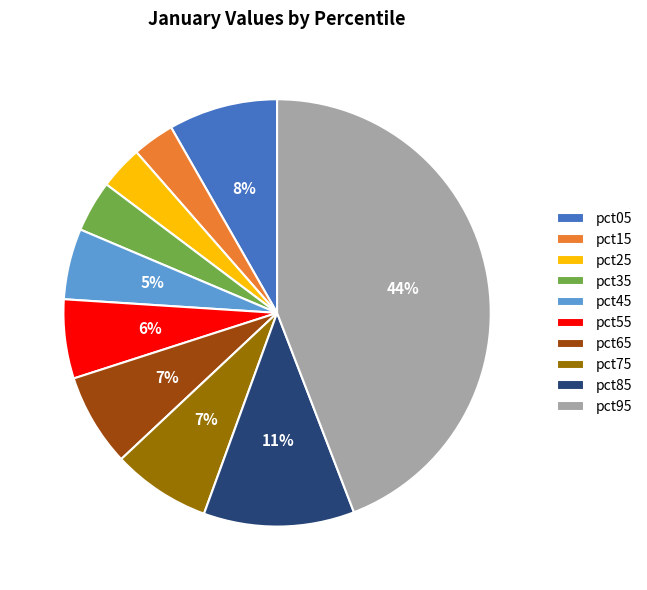

Combined, do pct85 and pct75 account for over 50%?

No